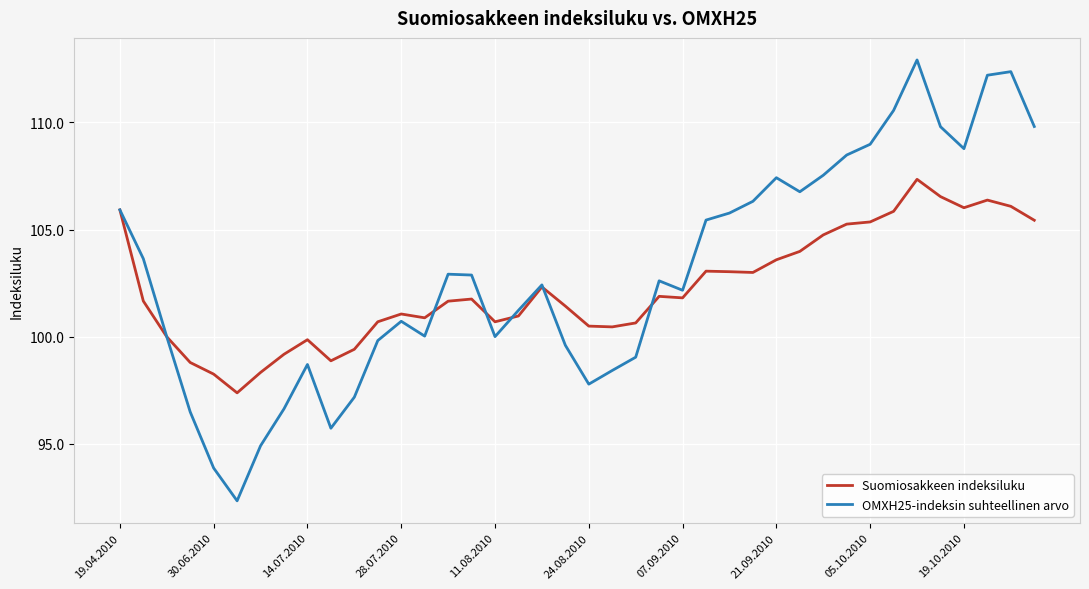

What are all the series names shown in the legend?

Suomiosakkeen indeksiluku, OMXH25-indeksin suhteellinen arvo